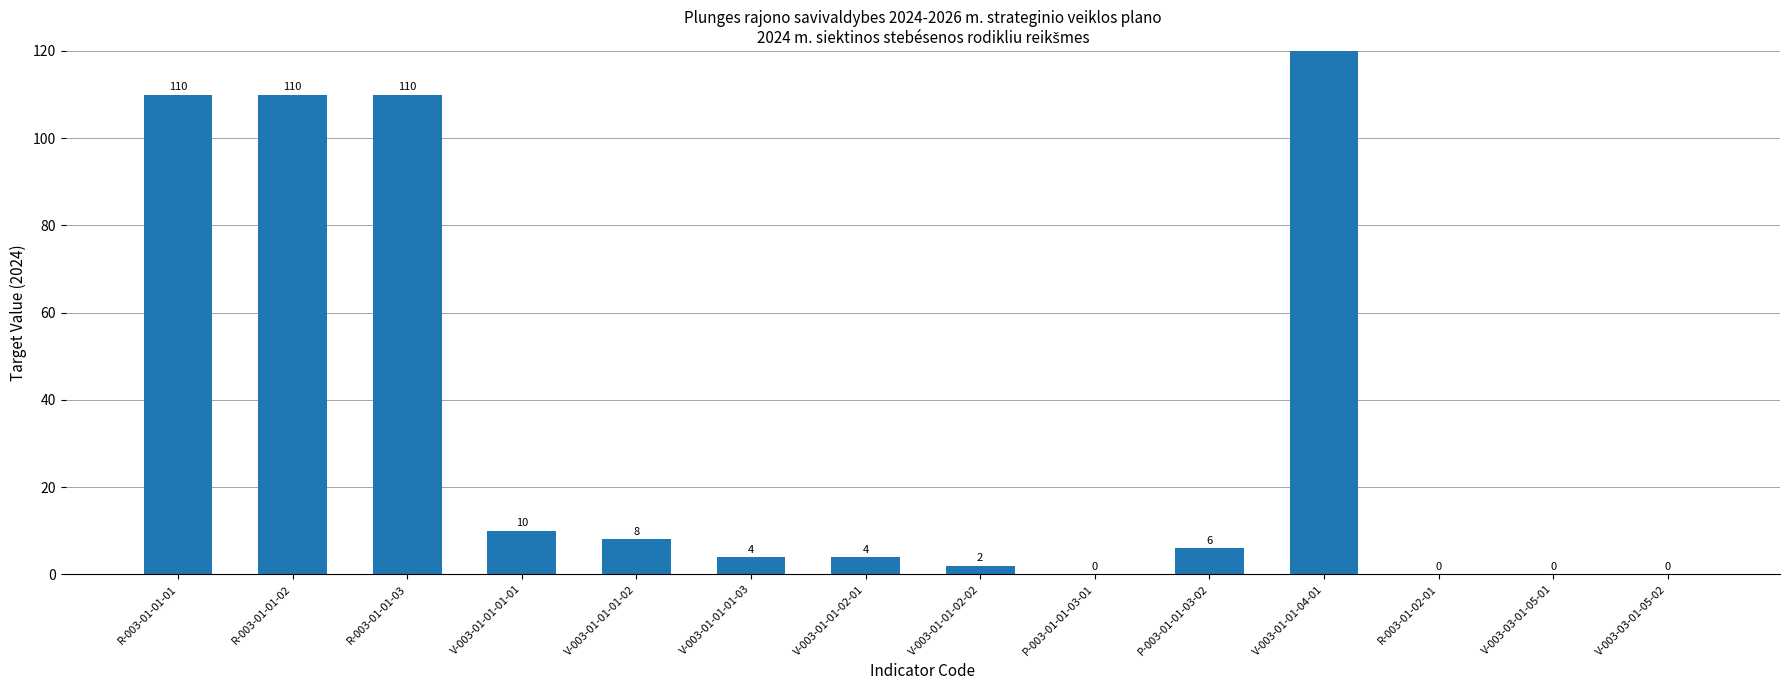

What is the label of the 1st bar from the right?

V-003-03-01-05-02